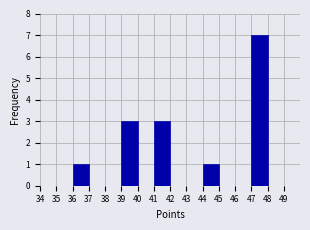

Reading left to right, transcribe this chart: for each bar, give the range it covers on the x-axis and its height. The values are not printed on the chart, so give them approximately, as read against the axis.

34 to 35: 0
35 to 36: 0
36 to 37: 1
37 to 38: 0
38 to 39: 0
39 to 40: 3
40 to 41: 0
41 to 42: 3
42 to 43: 0
43 to 44: 0
44 to 45: 1
45 to 46: 0
46 to 47: 0
47 to 48: 7
48 to 49: 0